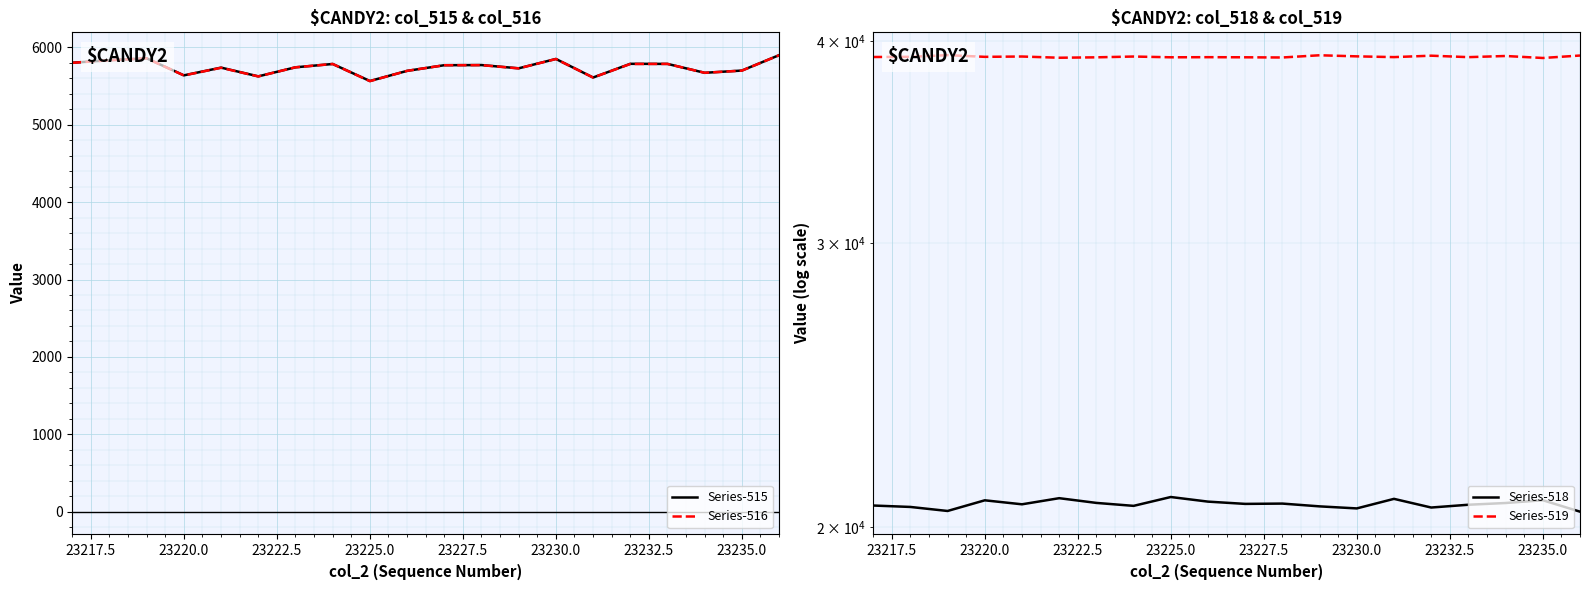

What is the maximum value for Series-516?

5899